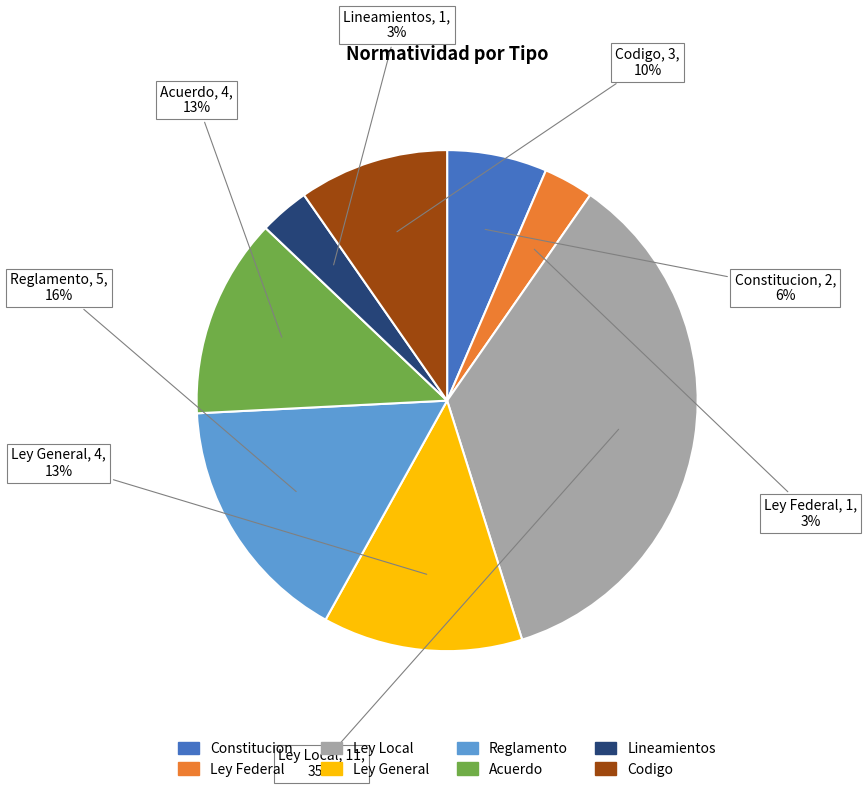

Is there a majority slice in this chart?

No